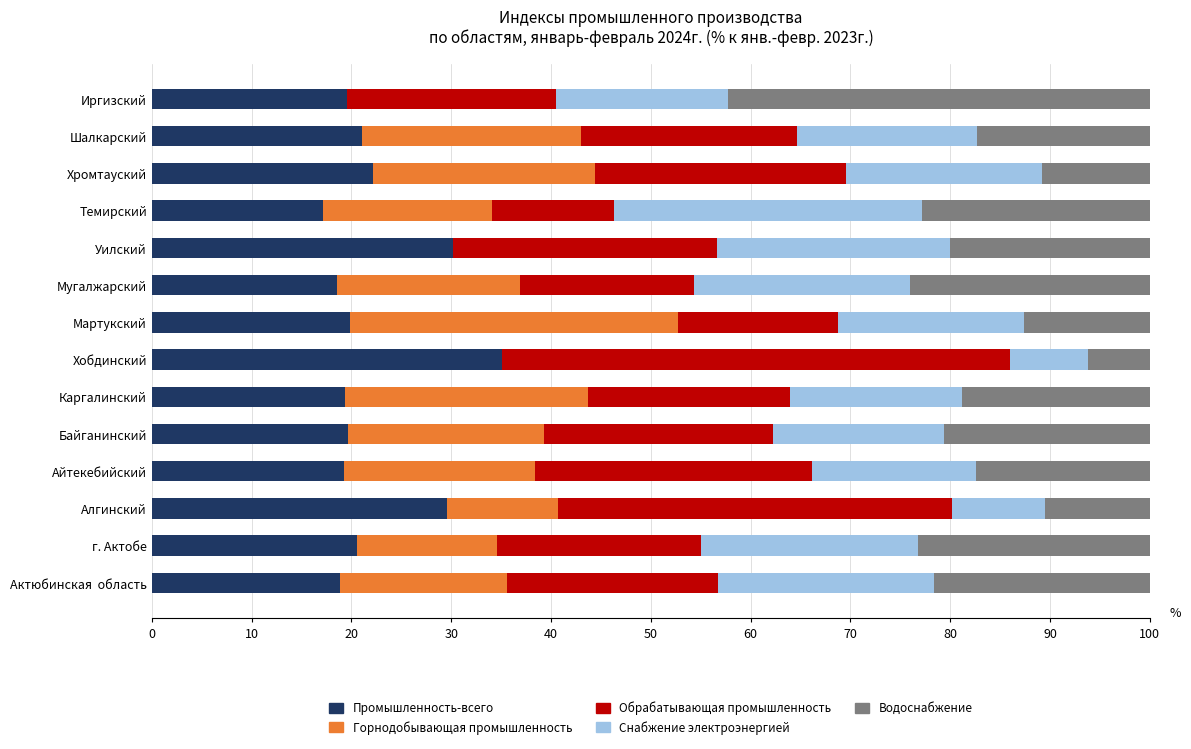

Read the Промышленность-всего value at Иргизский.

19.6